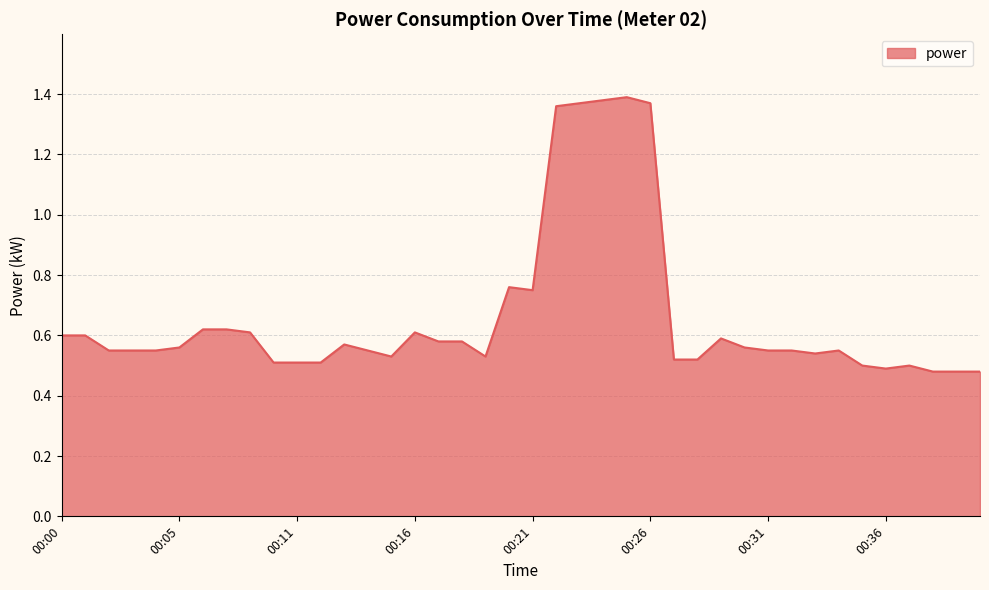

What is the difference between the maximum and minimum values?

0.9